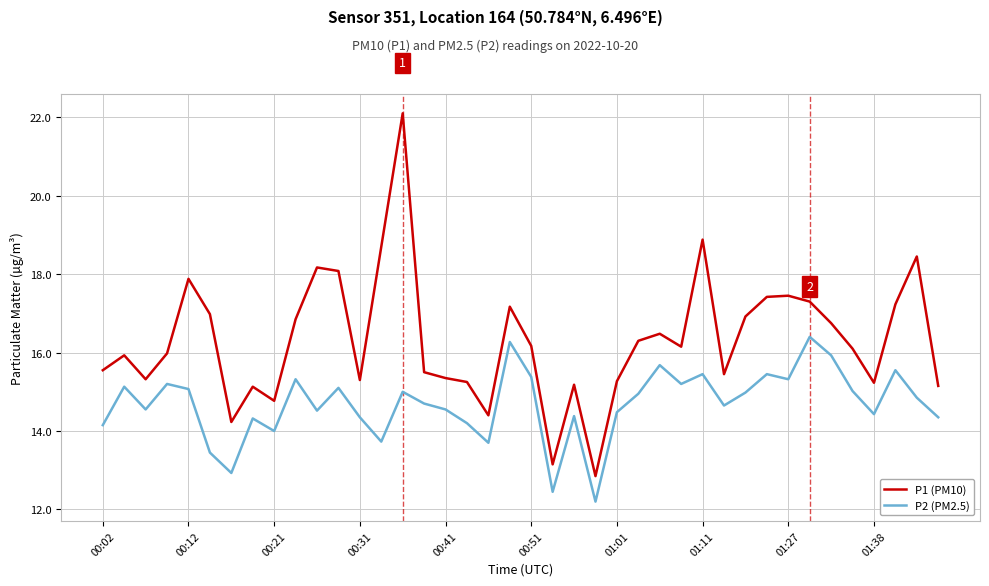

Which series has the largest total across all categories?

P1 (PM10)